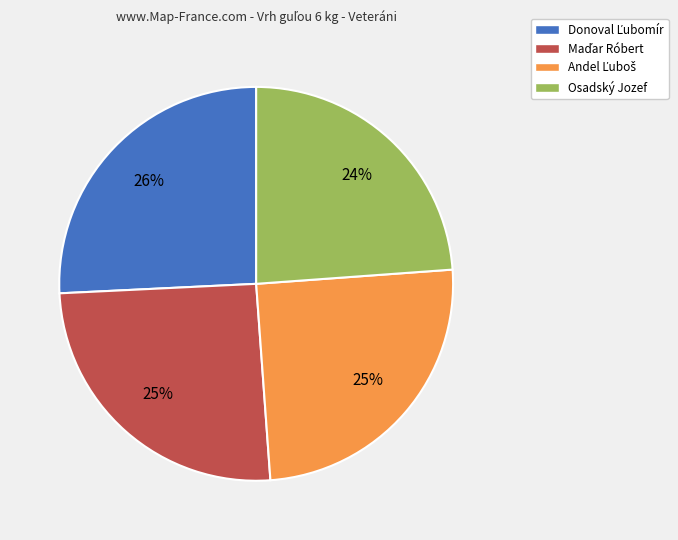

Does any single category account for the majority?

No